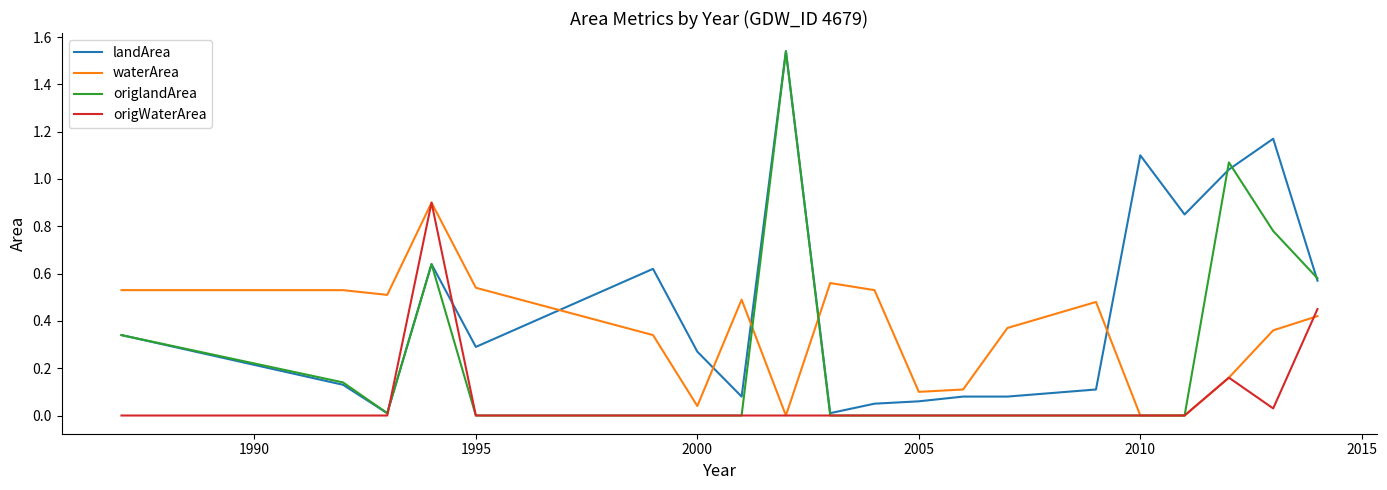

Which series has the largest total across all categories?

landArea